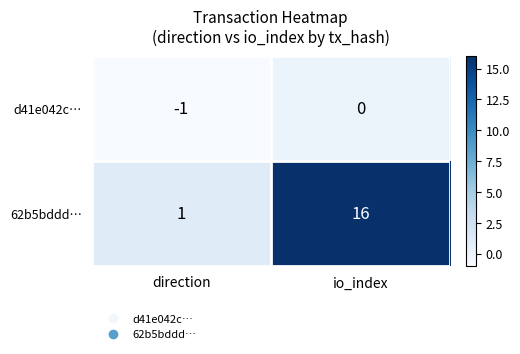

The value of 62b5bddd… at direction is 1. True or false?

True